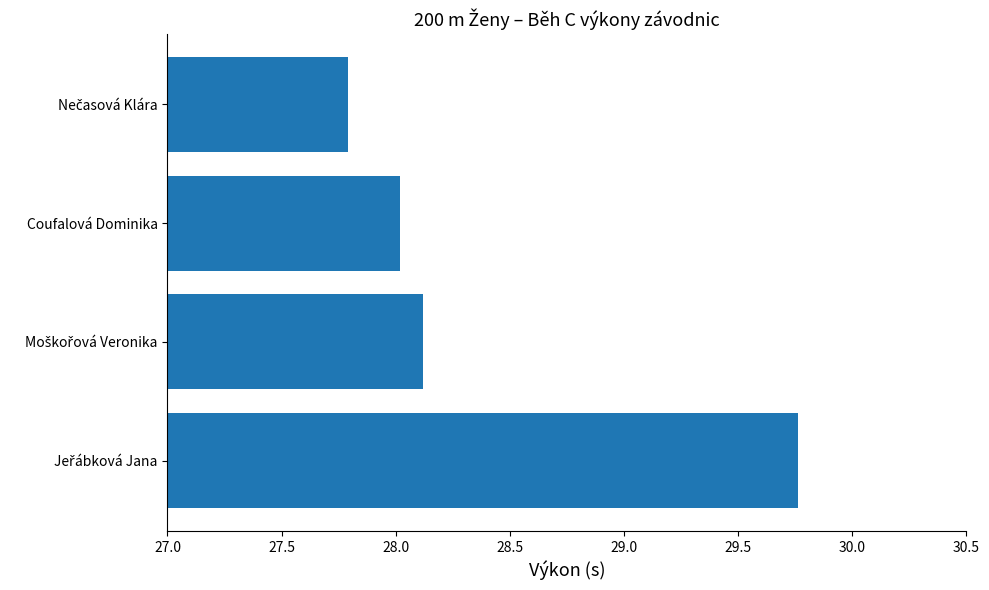

How many data points are above 28?

3